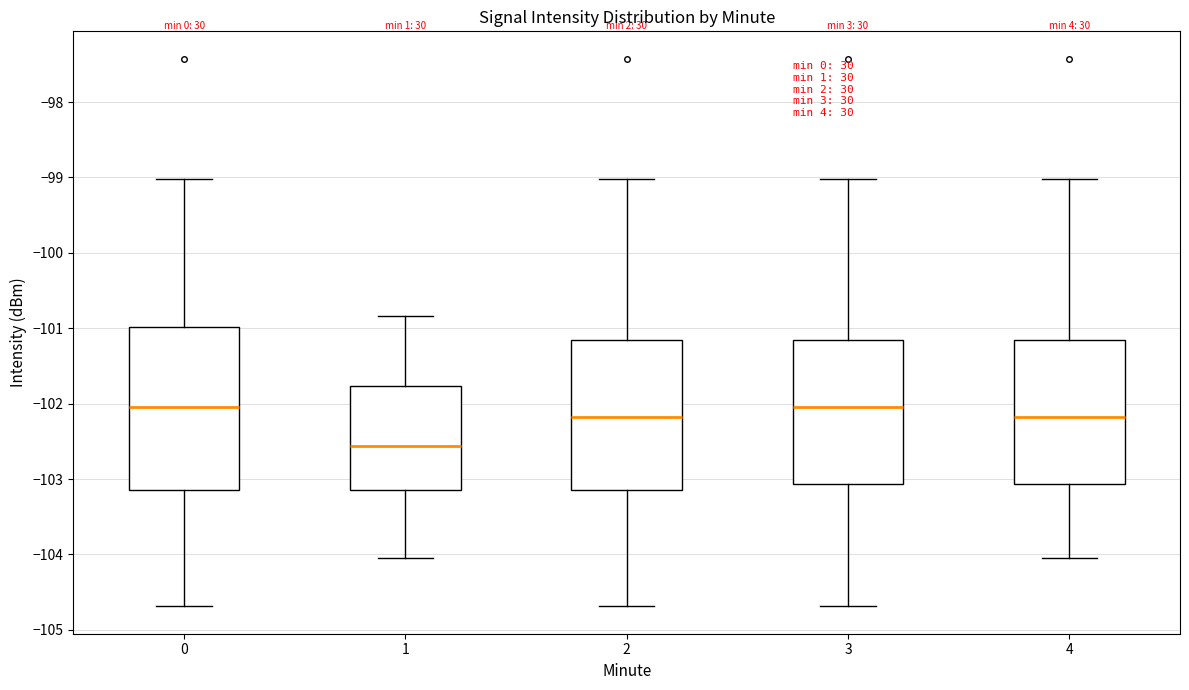

Where does the median line of the box at x = 0 sit on the y-axis? The values are not printed on the chart, so give them approximately, as read against the axis.

-102.0